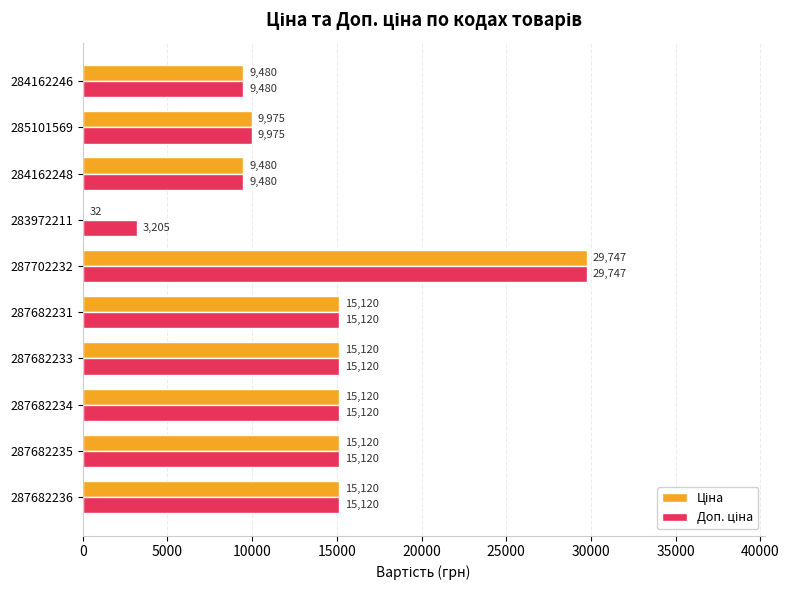

At which category is the sum across all series the highest?

287702232